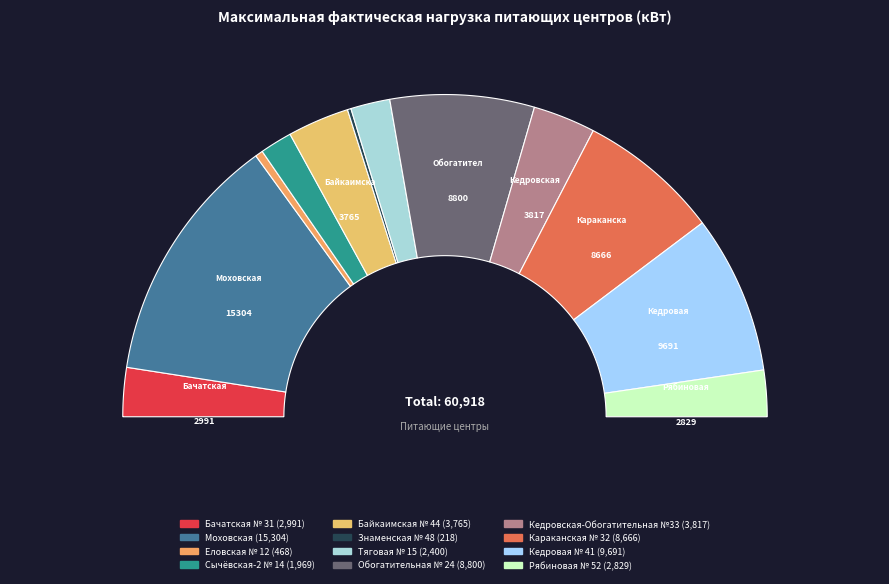

To the nearest percent, what is the difference between the largest and smallest slice percentages?

25%